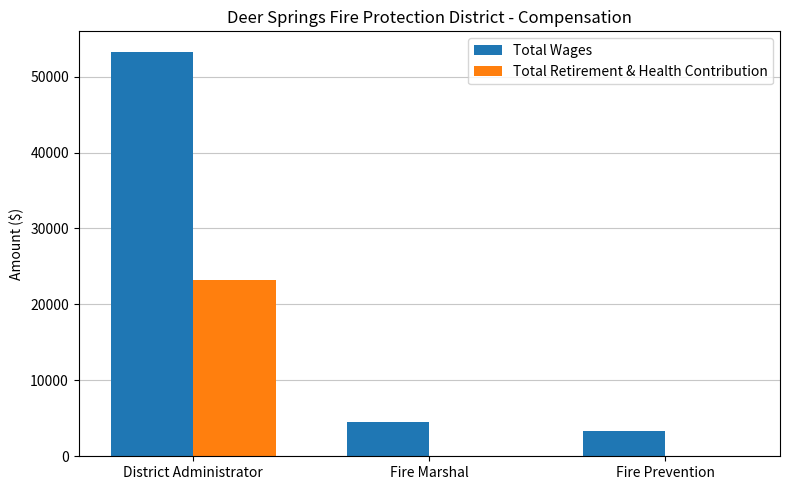

The Total Retirement & Health Contribution series shows 0 at Fire Prevention. True or false?

True